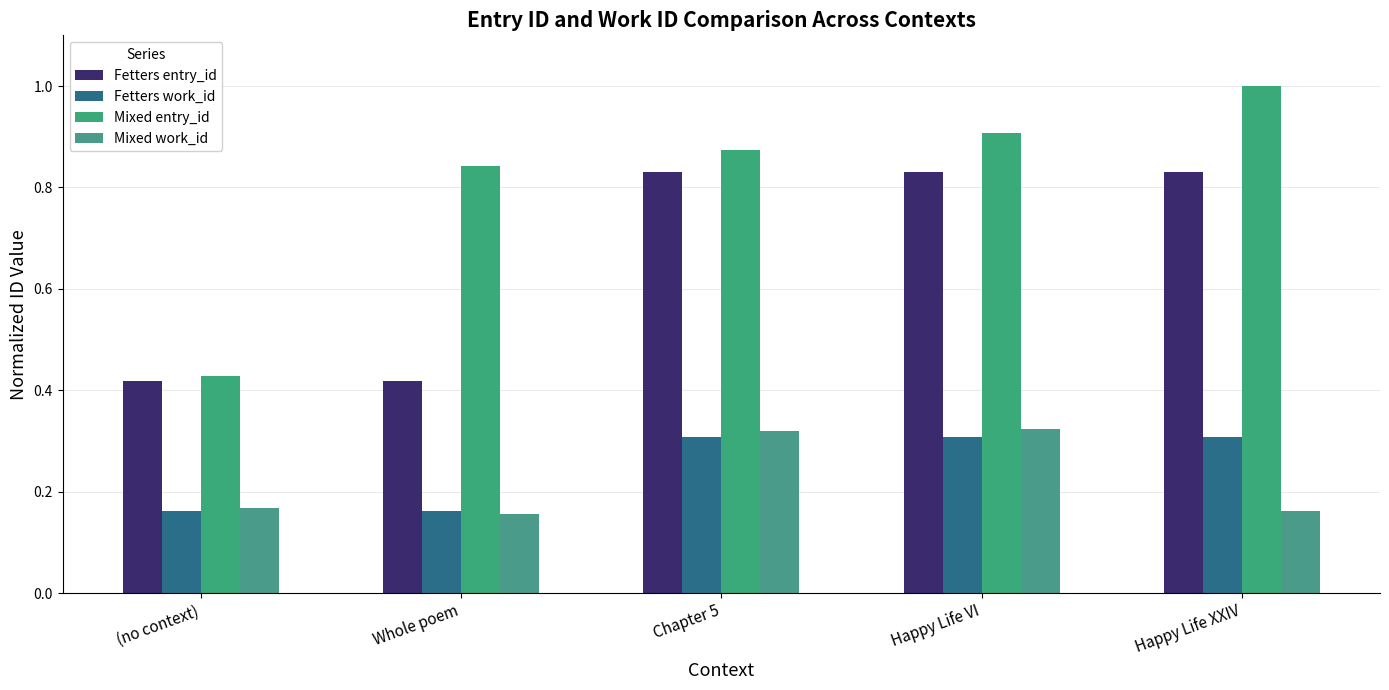

Reading left to right, list all the values displayed in this chart.

Fetters entry_id: 0.4	0.4	0.8	0.8	0.8
Fetters work_id: 0.2	0.2	0.3	0.3	0.3
Mixed entry_id: 0.4	0.8	0.9	0.9	1.0
Mixed work_id: 0.2	0.2	0.3	0.3	0.2